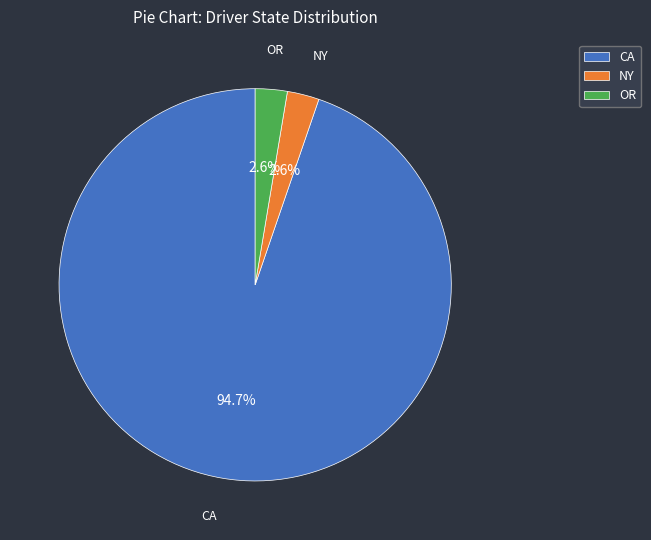

What percentage is the NY slice, to the nearest percent?

3%